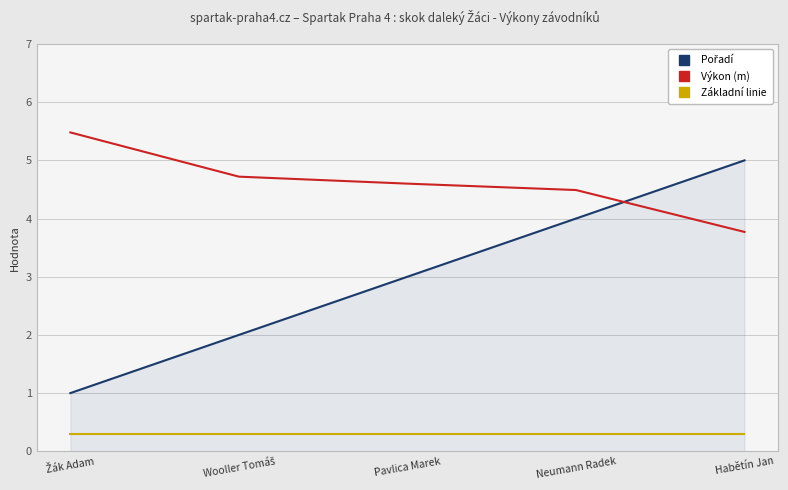

What is the smallest value displayed?

0.3